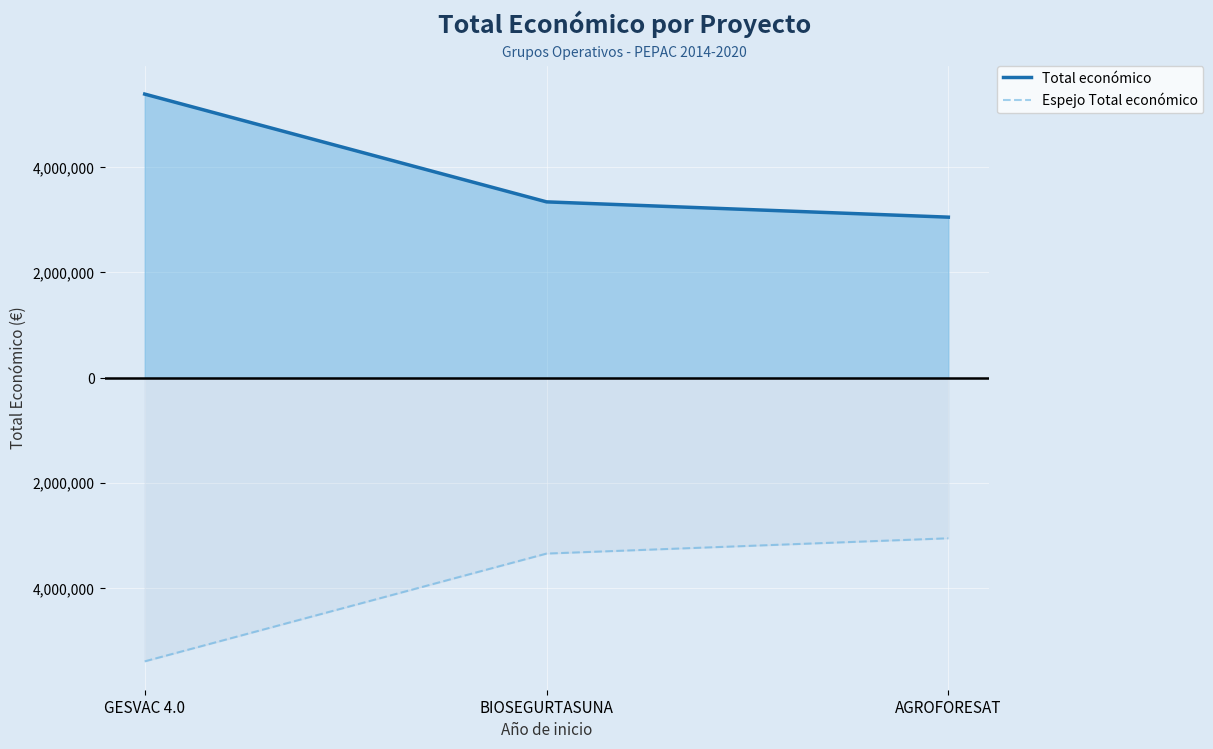

What is the average value of the Espejo Total económico series?

-3928141